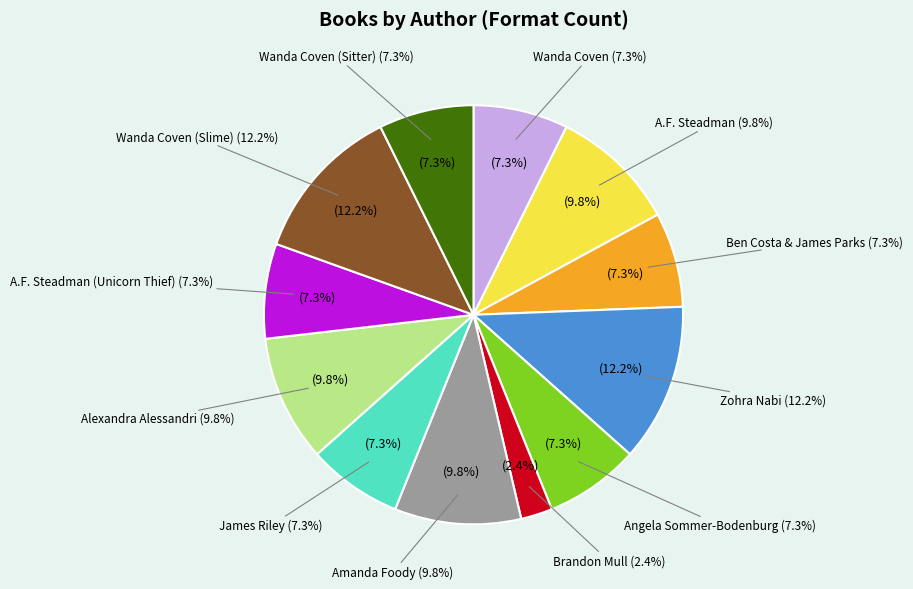

Combined, what portion of the pie is Ben Costa & James Parks and Wanda Coven?

14.6%